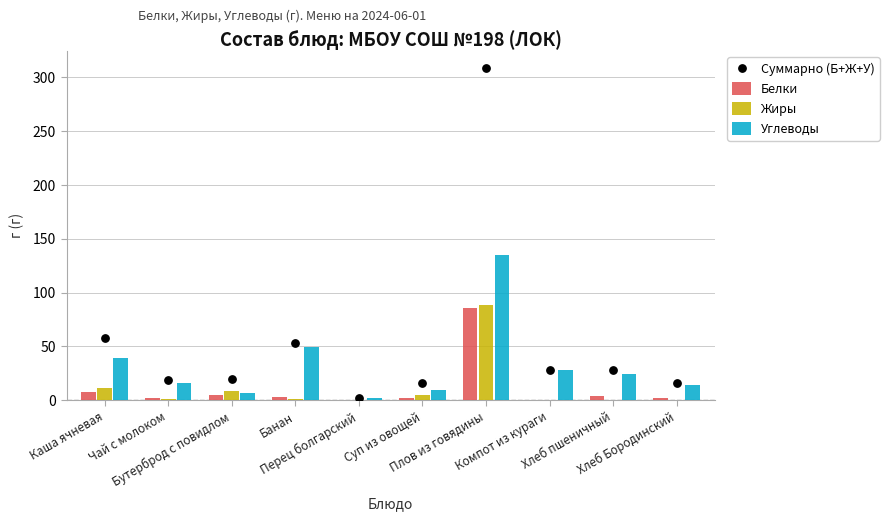

What is the total value across all series at Плов из говядины?

618.0